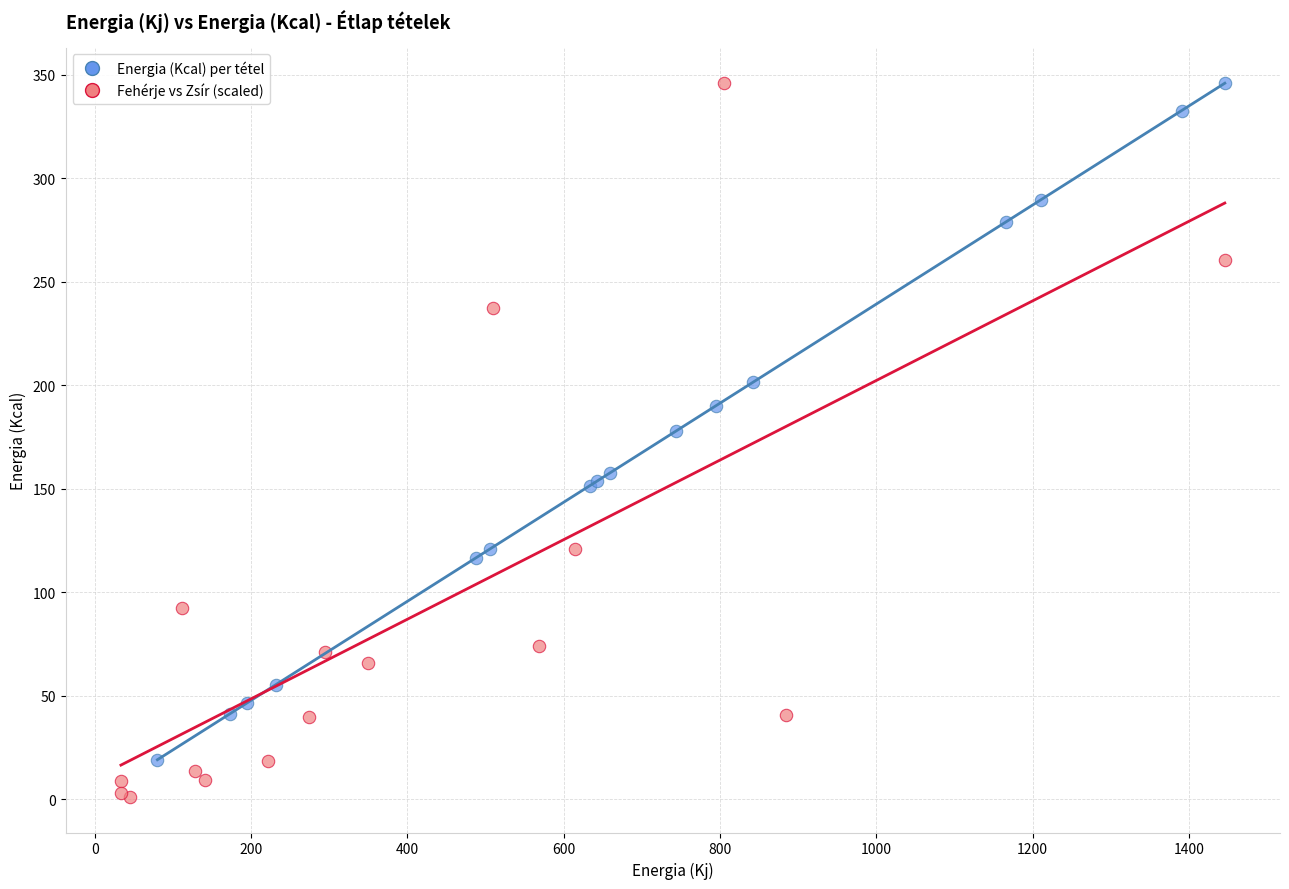

Which series contains the lowest Y value?

Fehérje vs Zsír (scaled)